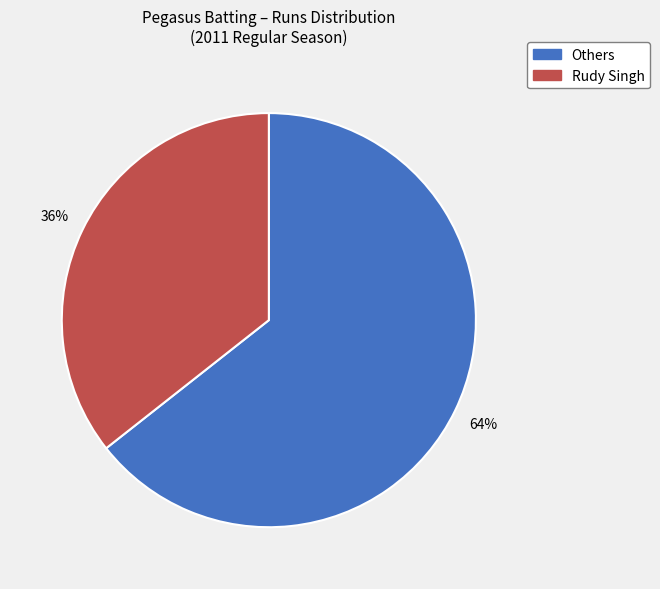

Is there any slice that represents more than half of the pie?

Yes